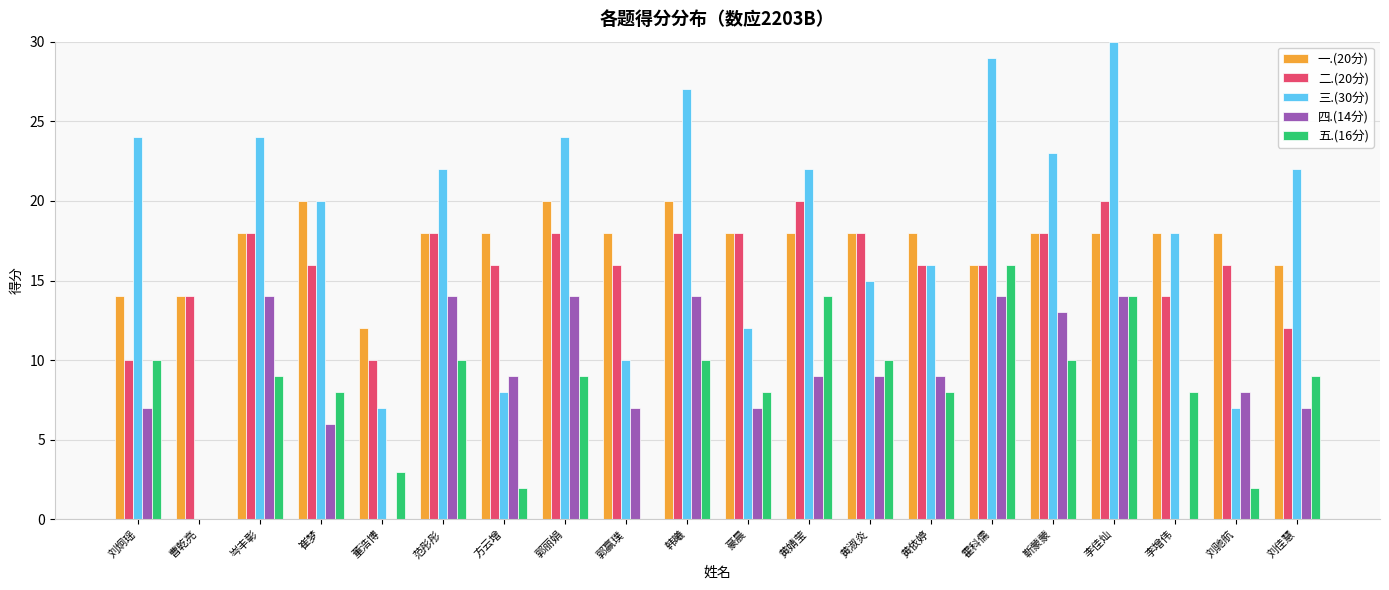

Which label corresponds to the largest value in the chart?

李佳灿